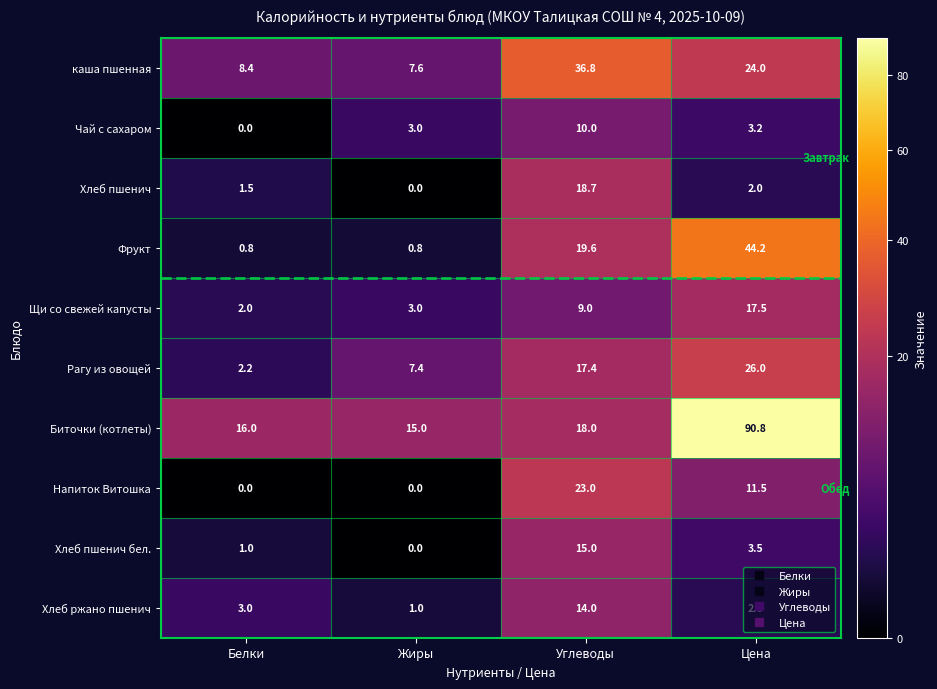

Which series has the largest range (max minus min)?

Биточки (котлеты)